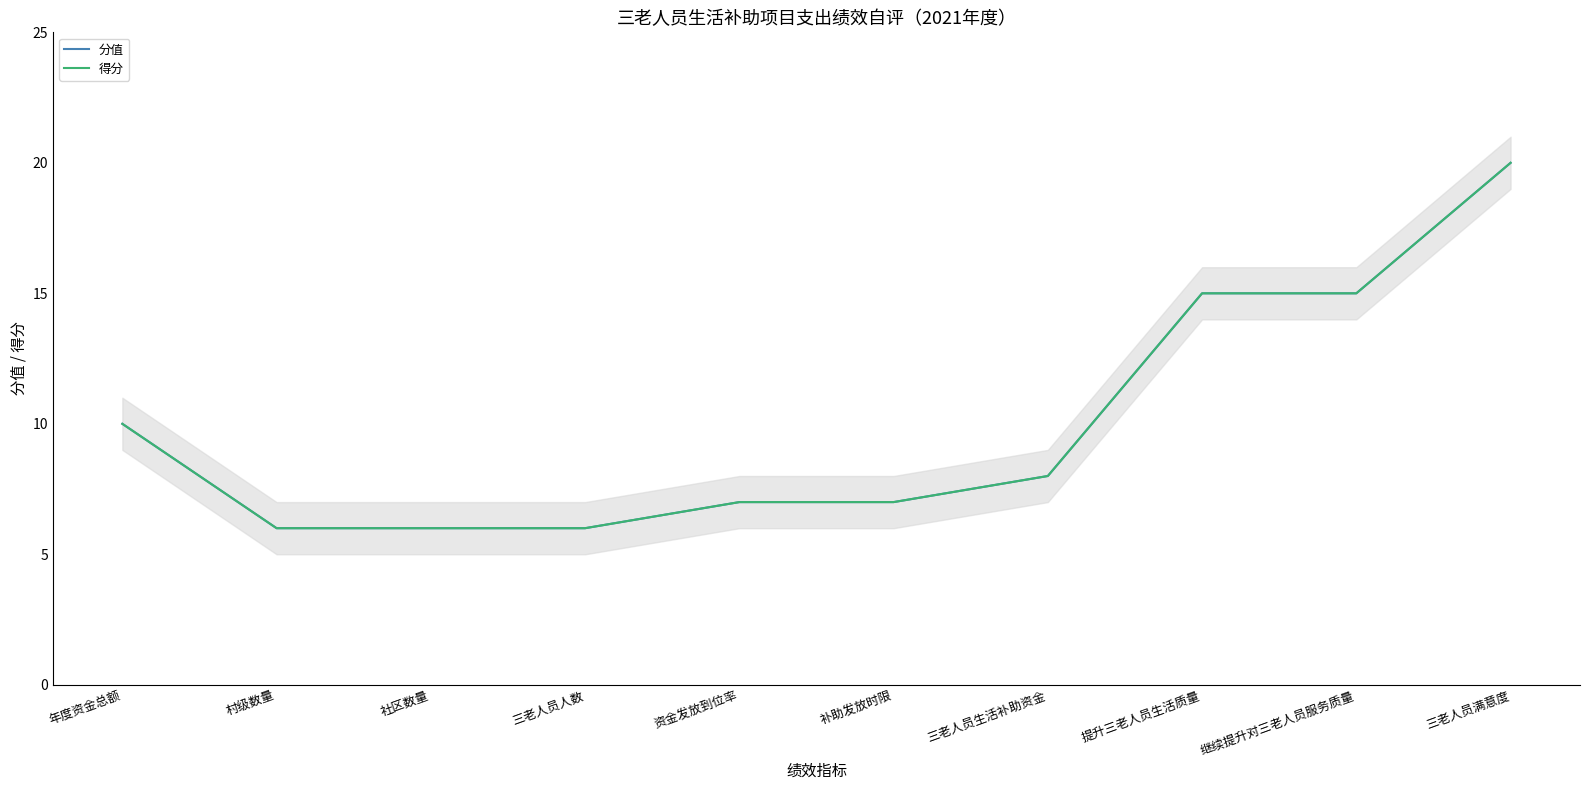

What is the highest value of the 分值 series?

20